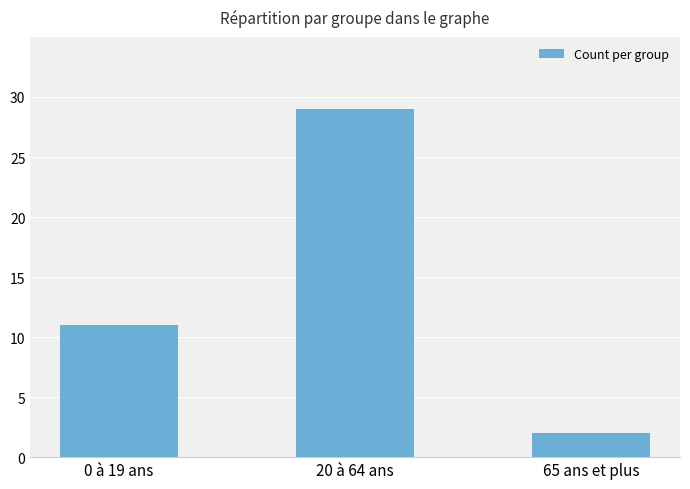

What is the difference between the values at 0 à 19 ans and 20 à 64 ans?

18